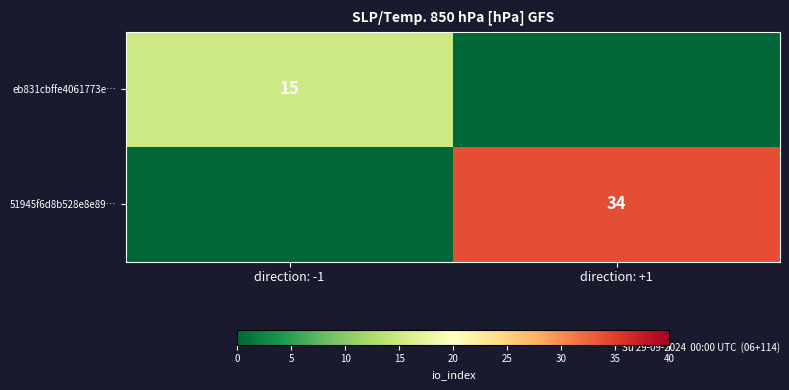

Is it true that eb831cbffe4061773e… equals 7 at direction: -1?

False